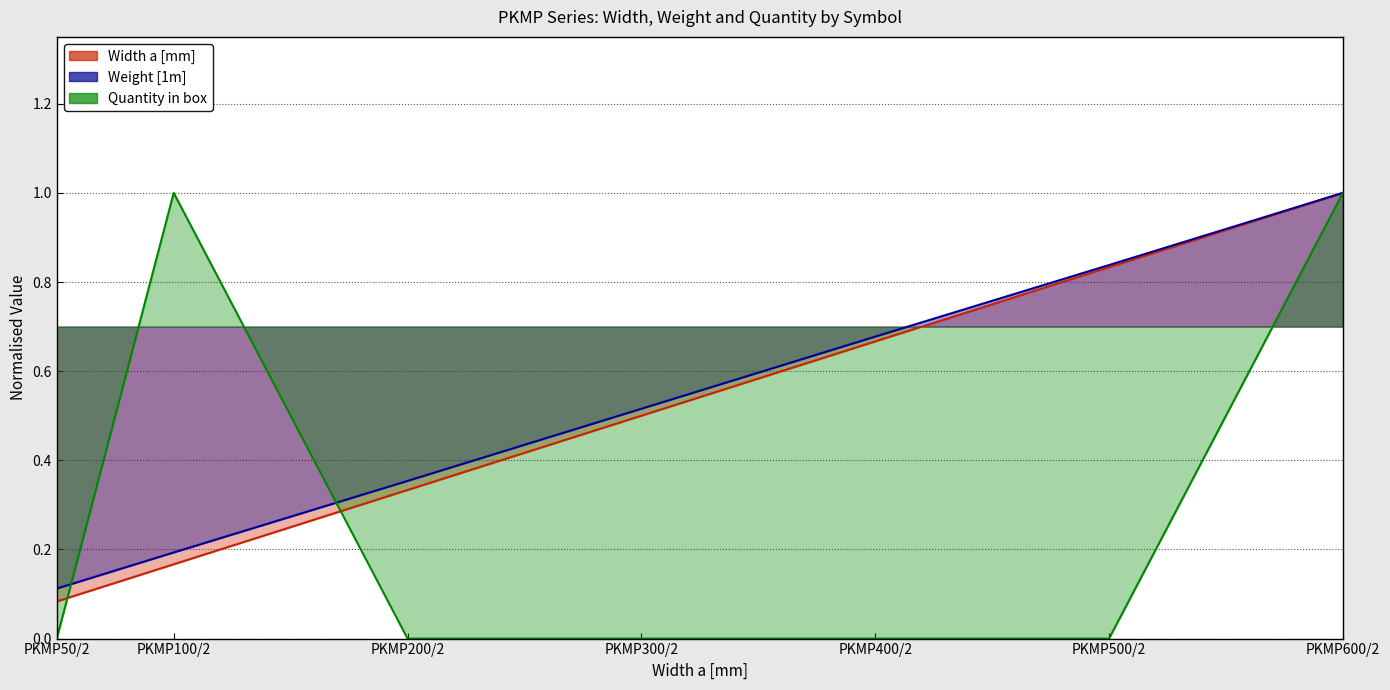

Rank the series by their maximum value, from highest to lowest.

Width a [mm], Weight [1m], Quantity in box